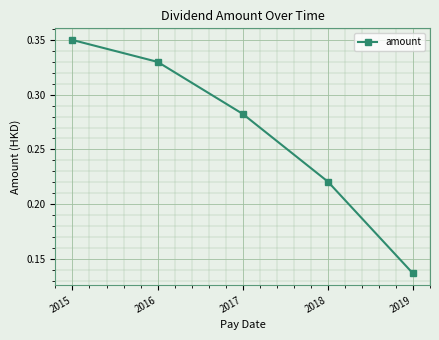

The value at 2019 is 0.2. True or false?

False